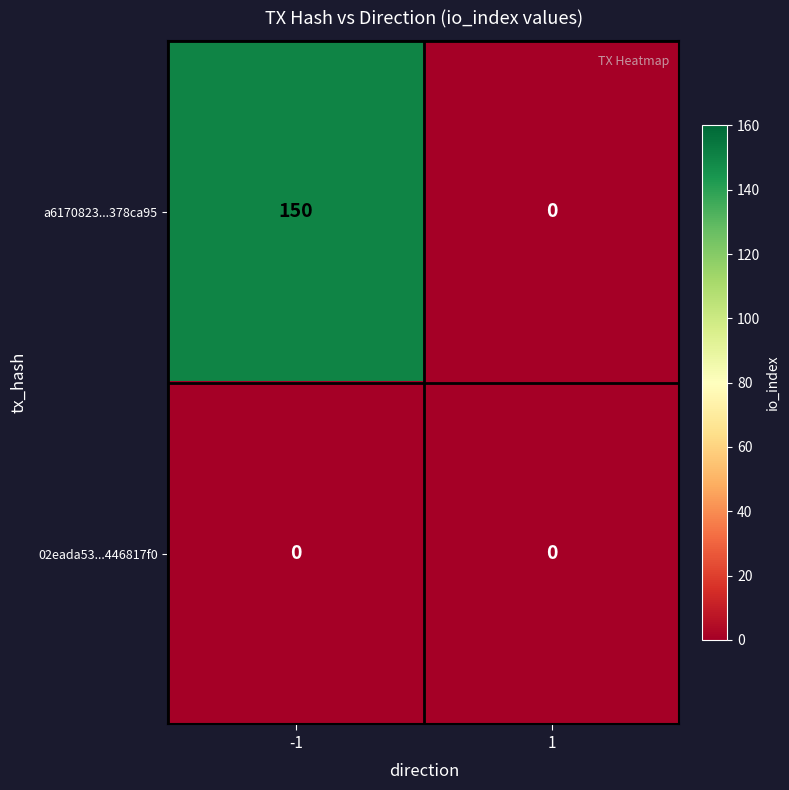

Reading right to left, what are all the values shown in this chart?

a6170823...378ca95: 0	150
02eada53...446817f0: 0	0